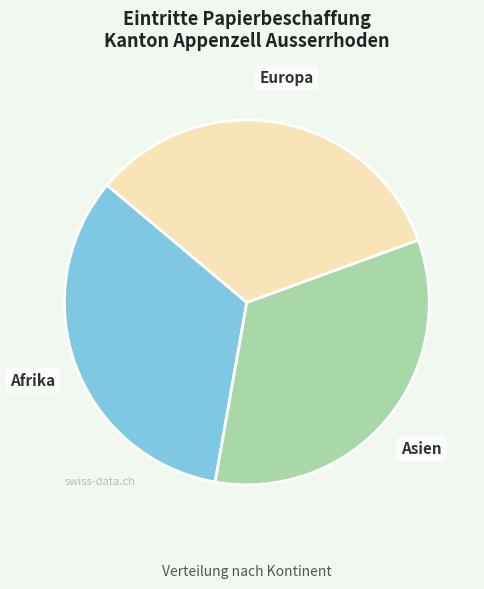

Is it true that Europa is 44% of the pie?

False